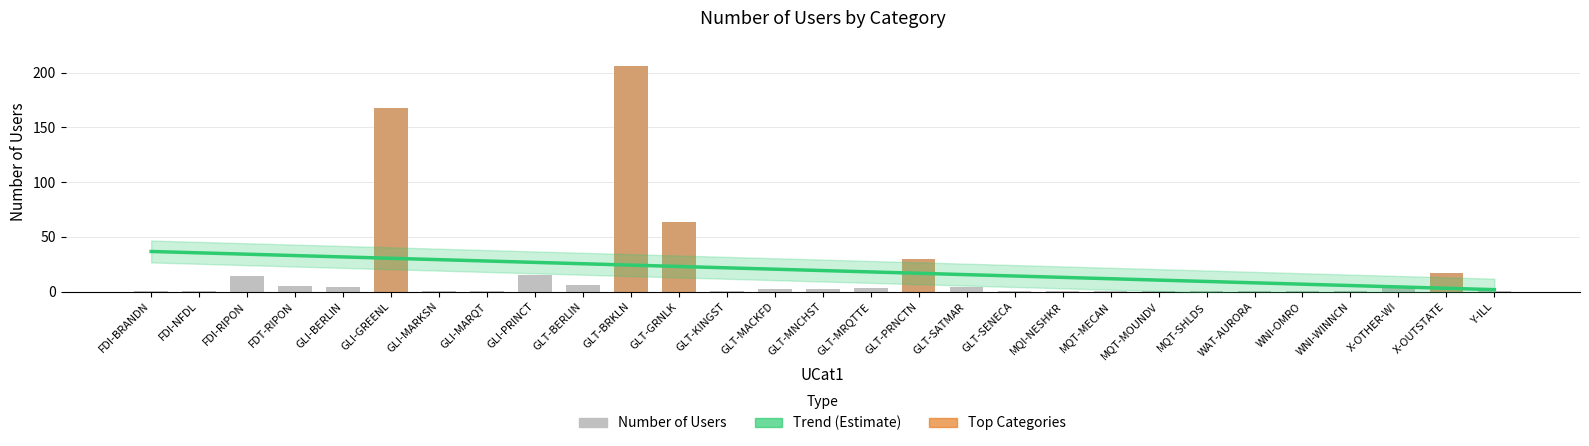

Rank the categories by value from lowest to highest.

FDI-BRANDN, FDI-NFDL, GLI-MARKSN, GLI-MARQT, GLT-KINGST, GLT-SENECA, MQI-NESHKR, MQT-MECAN, MQT-MOUNDV, MQT-SHLDS, WAT-AURORA, WNI-OMRO, WNI-WINNCN, Y-ILL, GLT-MACKFD, GLT-MNCHST, GLT-MRQTTE, GLI-BERLIN, GLT-SATMAR, FDT-RIPON, X-OTHER-WI, GLT-BERLIN, FDI-RIPON, GLI-PRINCT, X-OUTSTATE, GLT-PRNCTN, GLT-GRNLK, GLI-GREENL, GLT-BRKLN